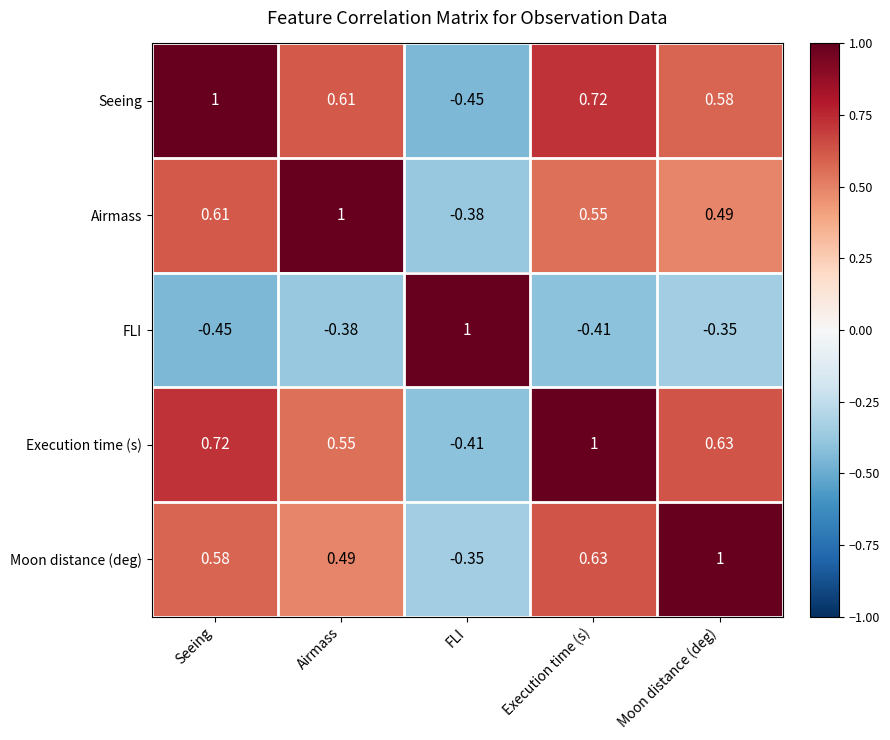

At which label does FLI first exceed 0?

FLI